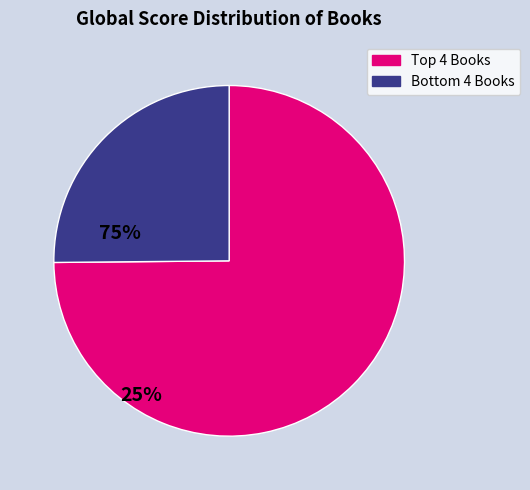

Is there any slice that represents more than half of the pie?

Yes